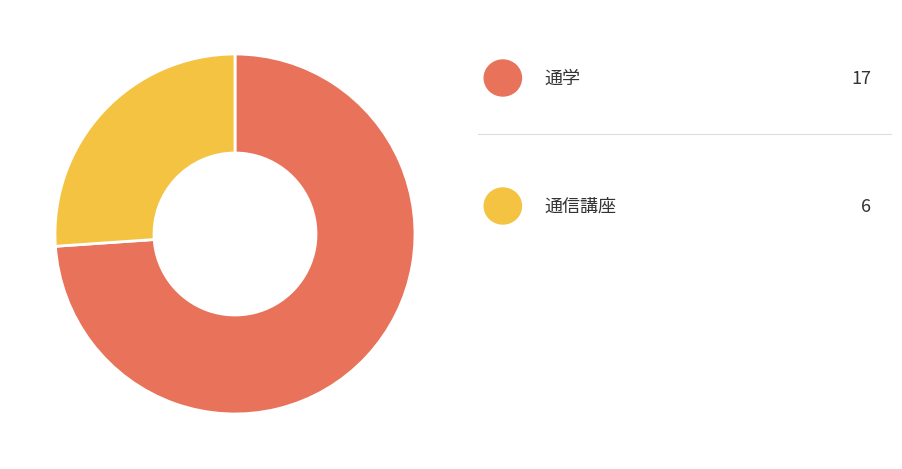

Is there any slice that represents more than half of the pie?

Yes